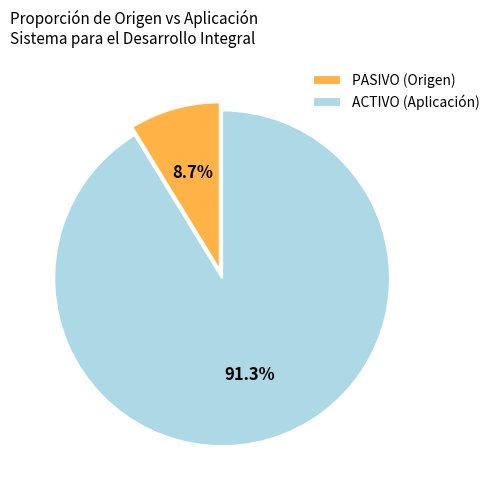

Is there any slice that represents more than half of the pie?

Yes